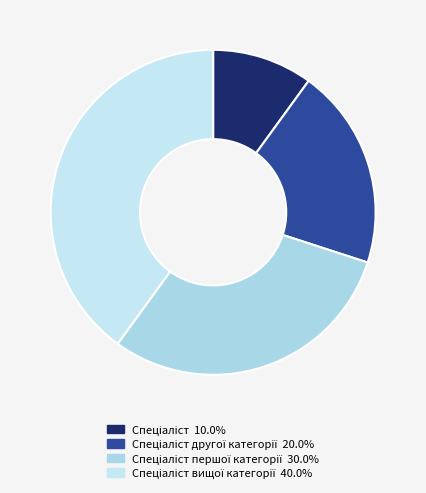

Rank the categories by value from lowest to highest.

Спеціаліст, Спеціаліст другої категорії, Спеціаліст першої категорії, Спеціаліст вищої категорії